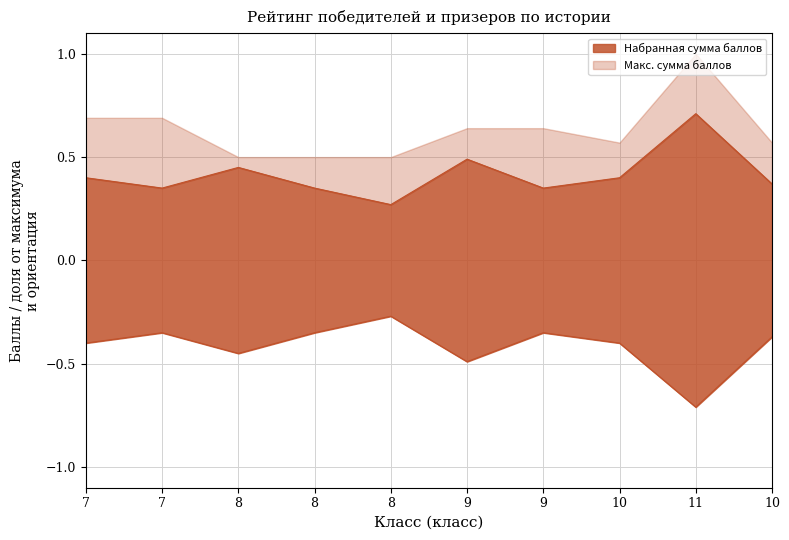

Rank the categories by value from highest to lowest.

11, 9, 8, 7, 10, 10, 7, 8, 9, 8